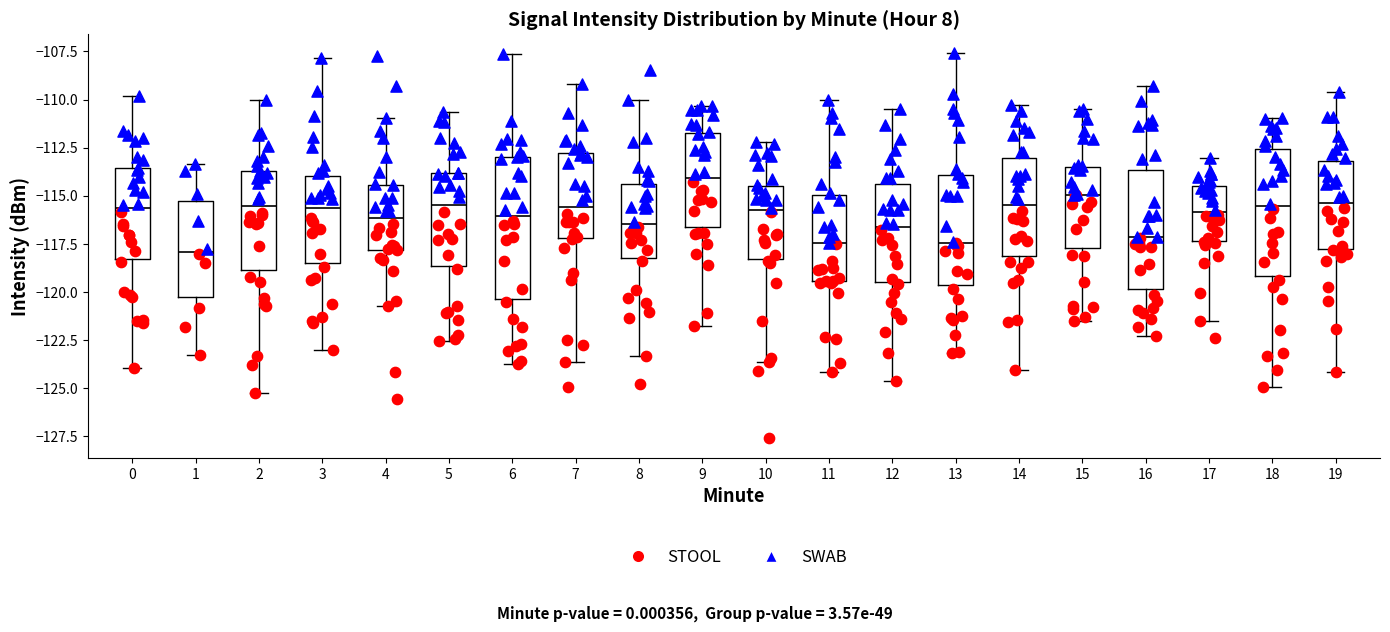

Reading left to right, read every box against the y-axis: the position of its median line, the range the box covers, and the ends of its whiskers. The values are not printed on the chart, so give them approximately, as read against the axis.

0: median -115.5, box -118.5 to -113.5, whiskers -124.0 to -110.0
1: median -118.0, box -120.5 to -115.5, whiskers -123.5 to -113.5
2: median -115.5, box -119.0 to -113.5, whiskers -125.5 to -110.0
3: median -115.5, box -118.5 to -114.0, whiskers -123.0 to -108.0
4: median -116.0, box -118.0 to -114.5, whiskers -120.5 to -111.0
5: median -115.5, box -118.5 to -114.0, whiskers -122.5 to -110.5
6: median -116.0, box -120.5 to -113.0, whiskers -124.0 to -107.5
7: median -115.5, box -117.0 to -113.0, whiskers -123.5 to -109.0
8: median -116.5, box -118.5 to -114.5, whiskers -123.5 to -110.0
9: median -114.0, box -116.5 to -111.5, whiskers -122.0 to -110.5
10: median -115.5, box -118.5 to -114.5, whiskers -123.5 to -112.0
11: median -117.5, box -119.5 to -115.0, whiskers -124.0 to -110.0
12: median -116.5, box -119.5 to -114.5, whiskers -124.5 to -110.5
13: median -117.5, box -119.5 to -114.0, whiskers -123.0 to -107.5
14: median -115.5, box -118.0 to -113.0, whiskers -124.0 to -110.5
15: median -115.0, box -117.5 to -113.5, whiskers -121.5 to -110.5
16: median -117.0, box -120.0 to -113.5, whiskers -122.5 to -109.5
17: median -116.0, box -117.5 to -114.5, whiskers -121.5 to -113.0
18: median -115.5, box -119.0 to -112.5, whiskers -125.0 to -111.0
19: median -115.5, box -118.0 to -113.0, whiskers -124.0 to -109.5